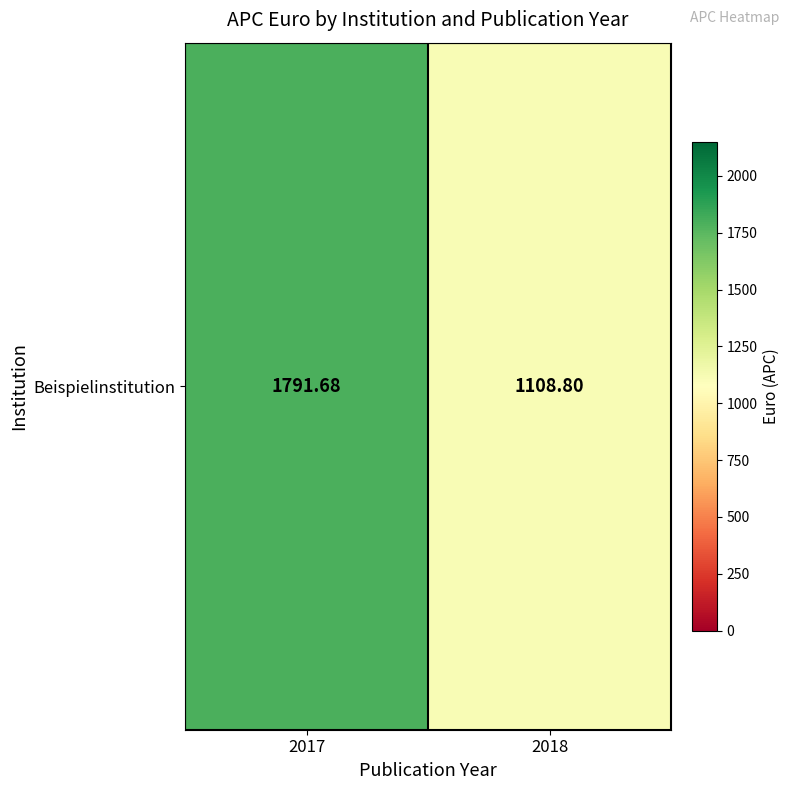

The value at 2018 is 1932.4. True or false?

False